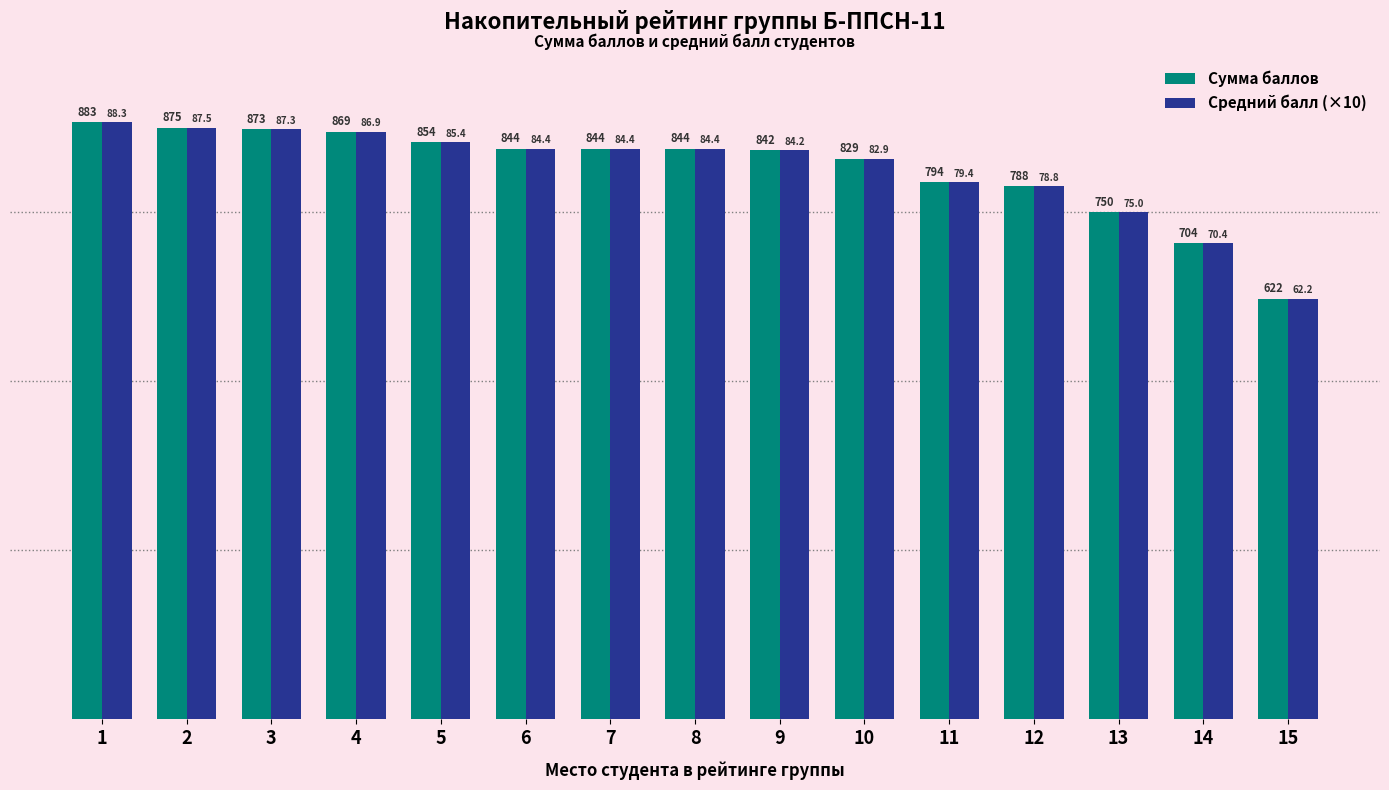

Is the value of Сумма баллов at 14 greater than the value of Средний балл (×10) at 12?

No